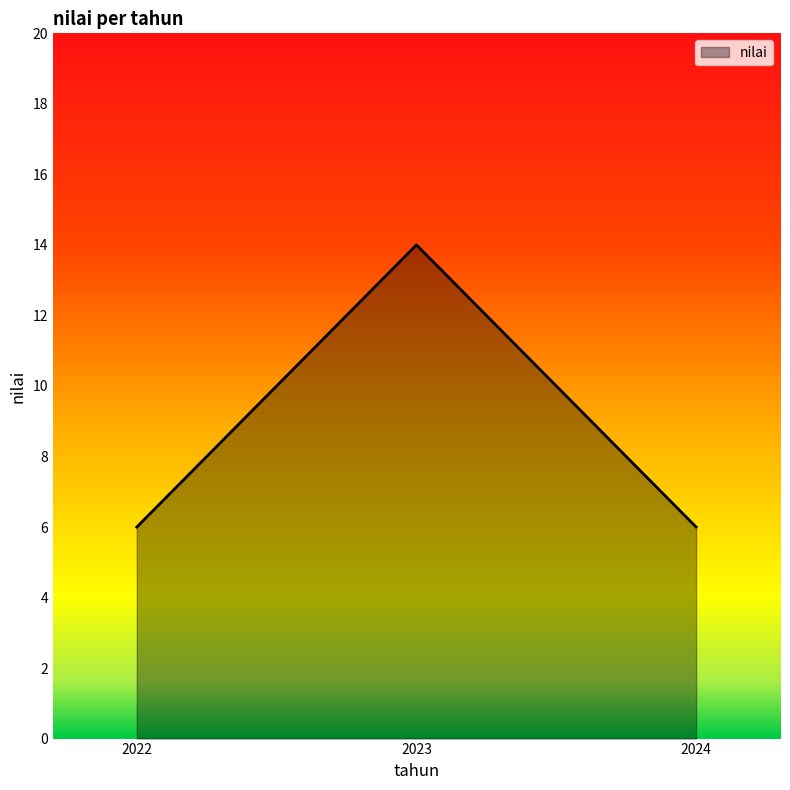

Which category has the highest value across all series?

2023